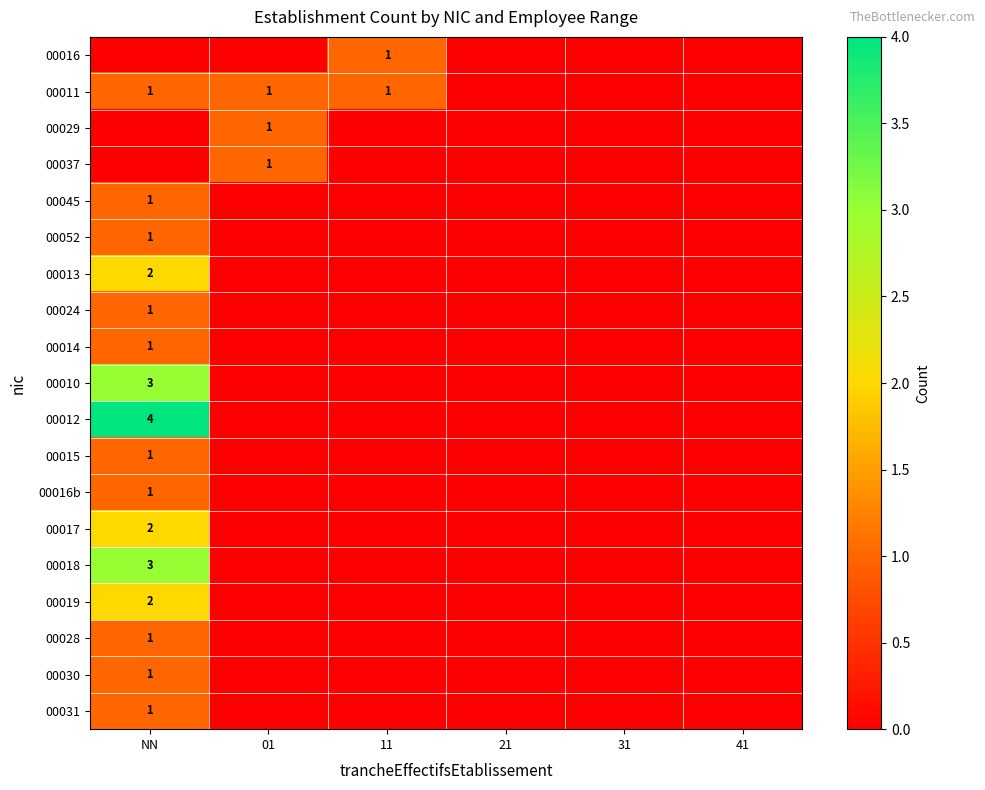

At how many categories does at least one series exceed 0?

3